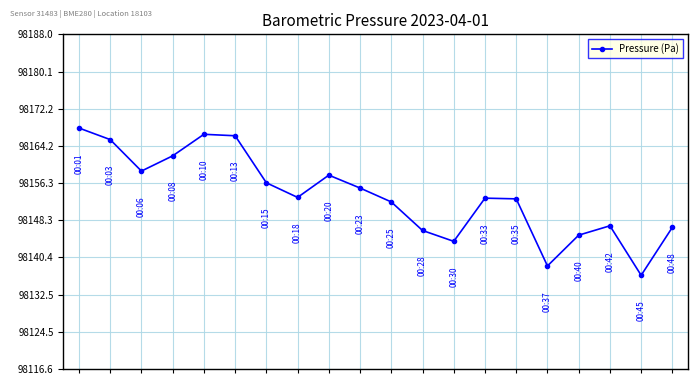

How many interior local peaks (higher than both neighbors) does the data have?

4